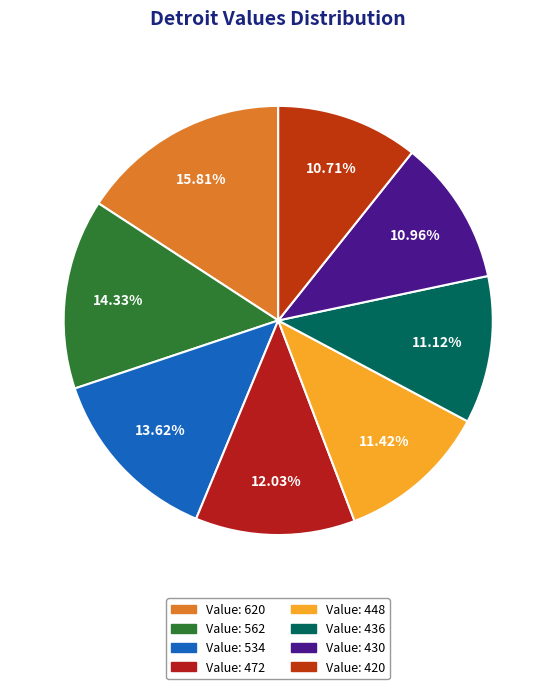

How many segments does this pie chart have?

8